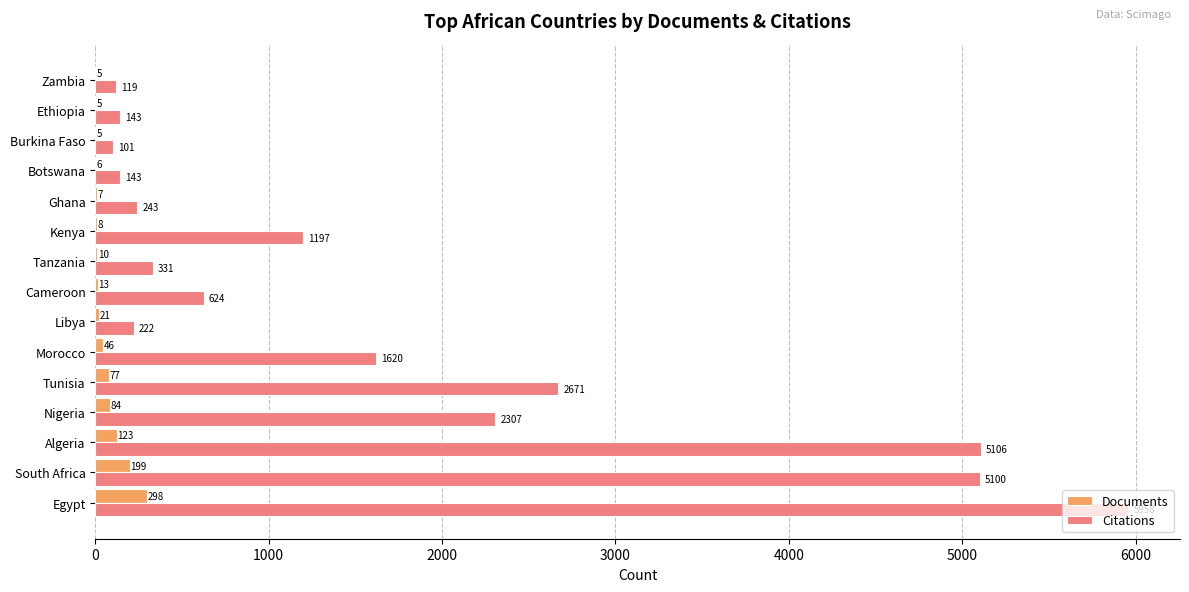

What is the average value of the Documents series?

60